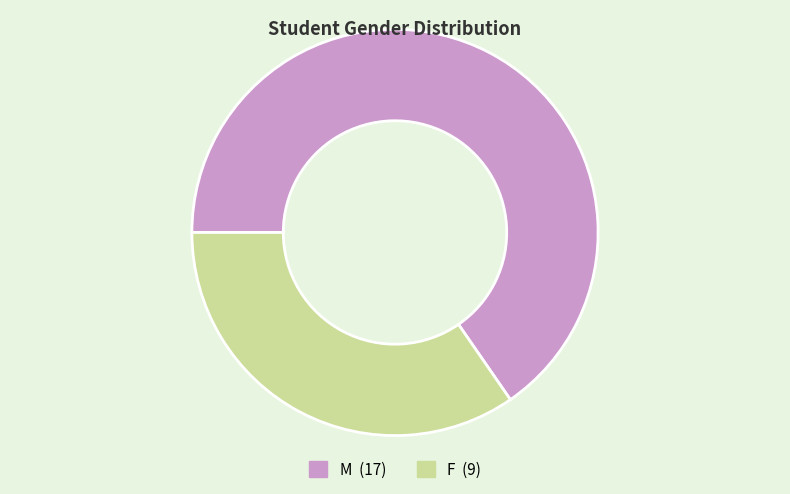

Is the sum of M and F greater than half?

Yes